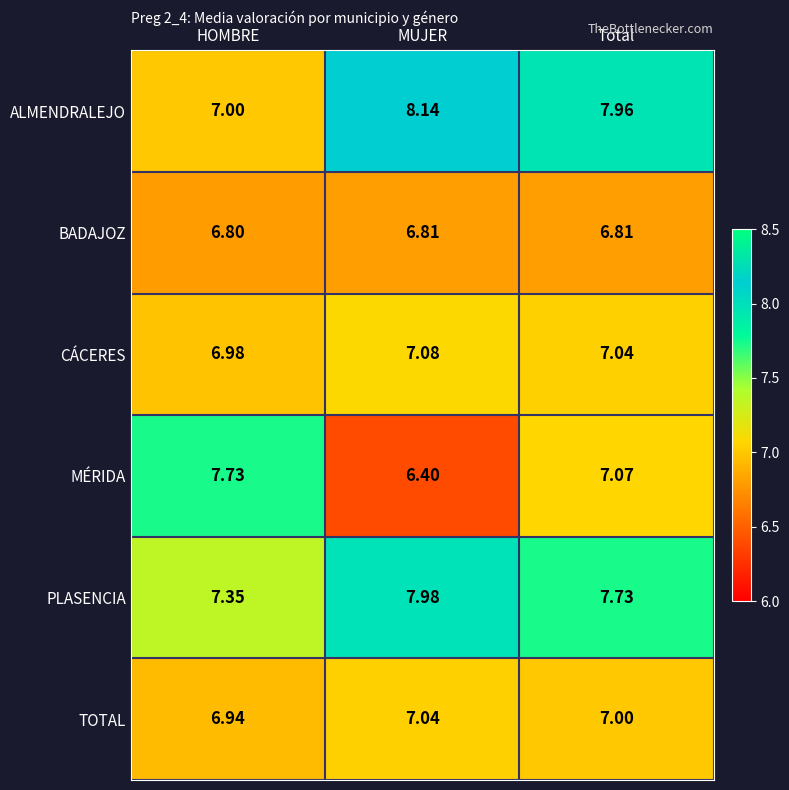

What is the total value across all series at MUJER?

43.5